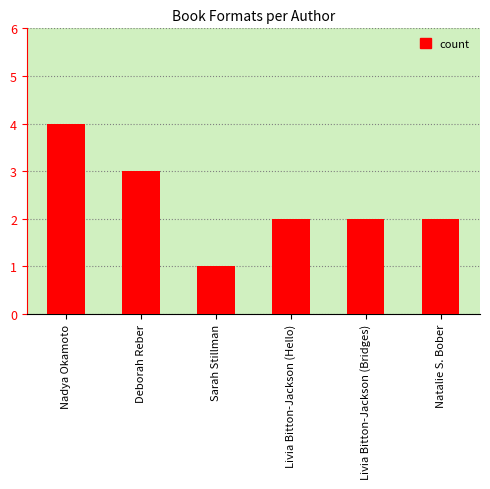

Reading left to right, transcribe all the data shown in this chart.

Nadya Okamoto=4	Deborah Reber=3	Sarah Stillman=1	Livia Bitton-Jackson (Hello)=2	Livia Bitton-Jackson (Bridges)=2	Natalie S. Bober=2